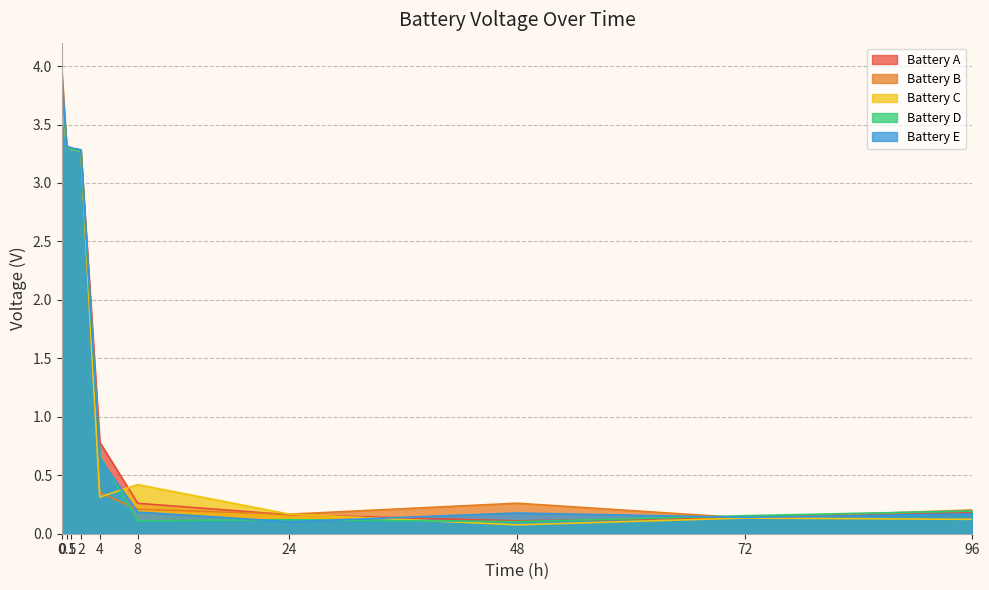

What are all the series names shown in the legend?

Battery A, Battery B, Battery C, Battery D, Battery E